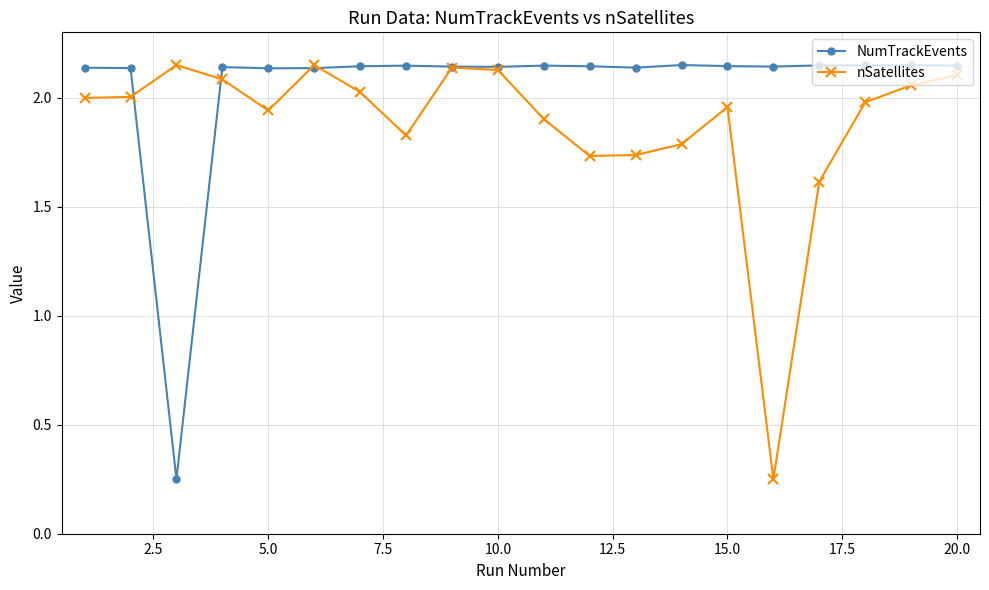

Does the chart display data point markers on the line(s)?

Yes